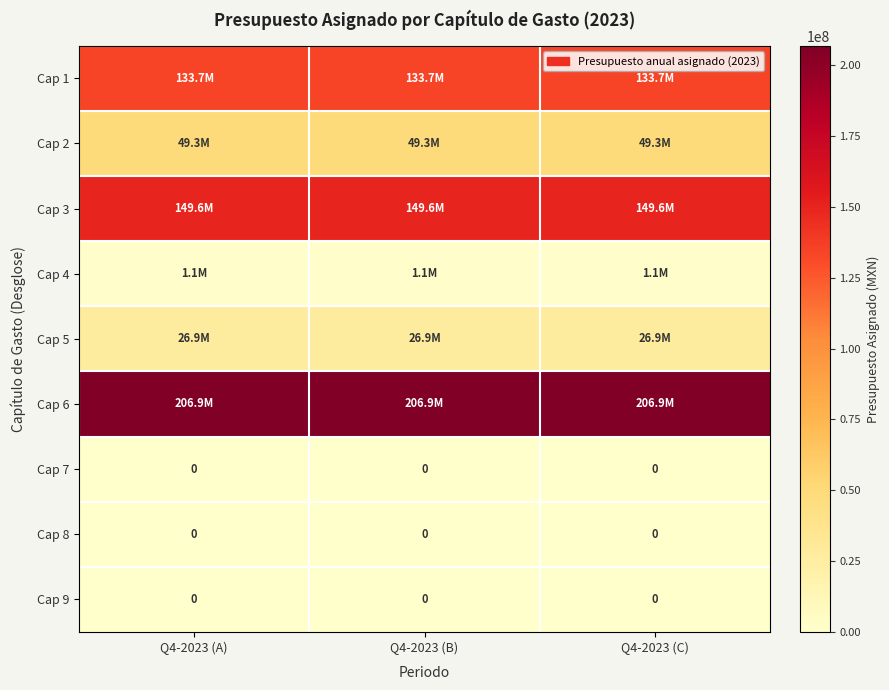

What is the lowest value of the Cap 5 series?

26867108.6